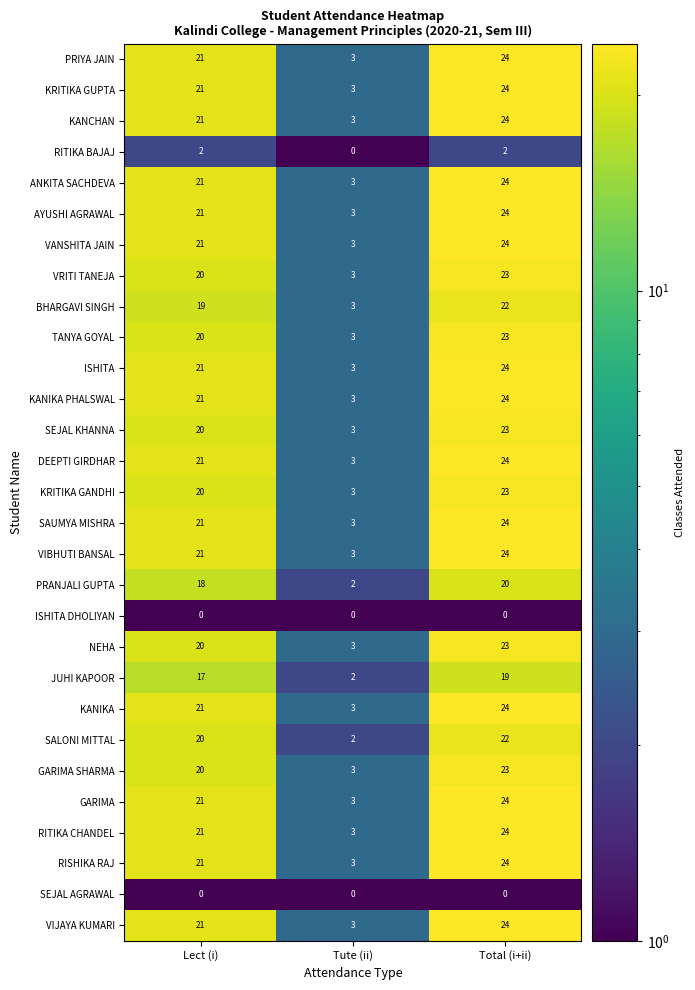

What is the spread (max minus min) of values at Lect (i)?

21